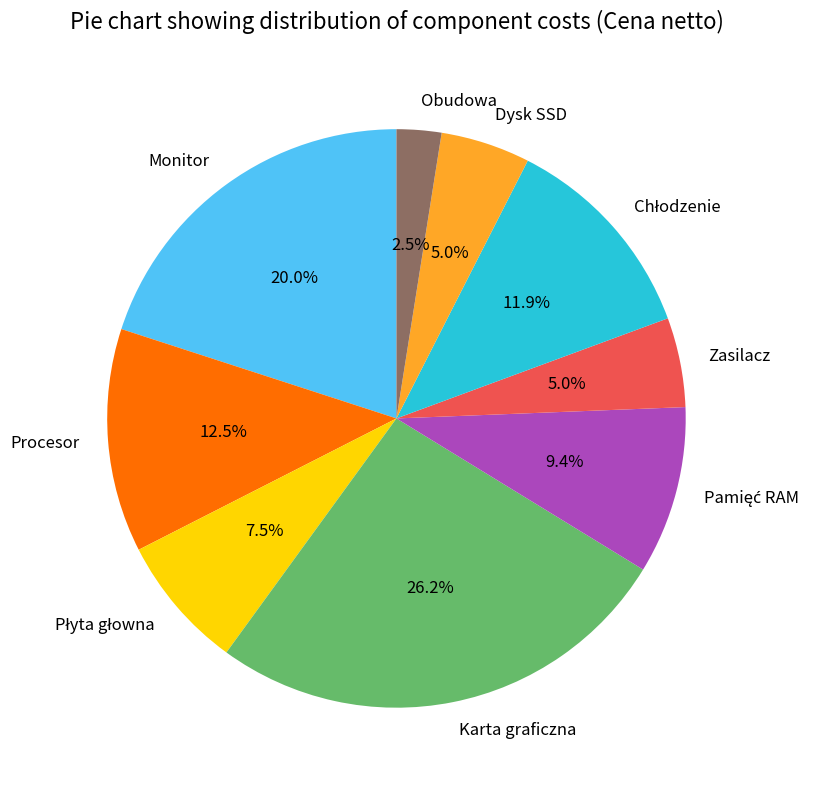

Is Zasilacz the majority of the pie?

No